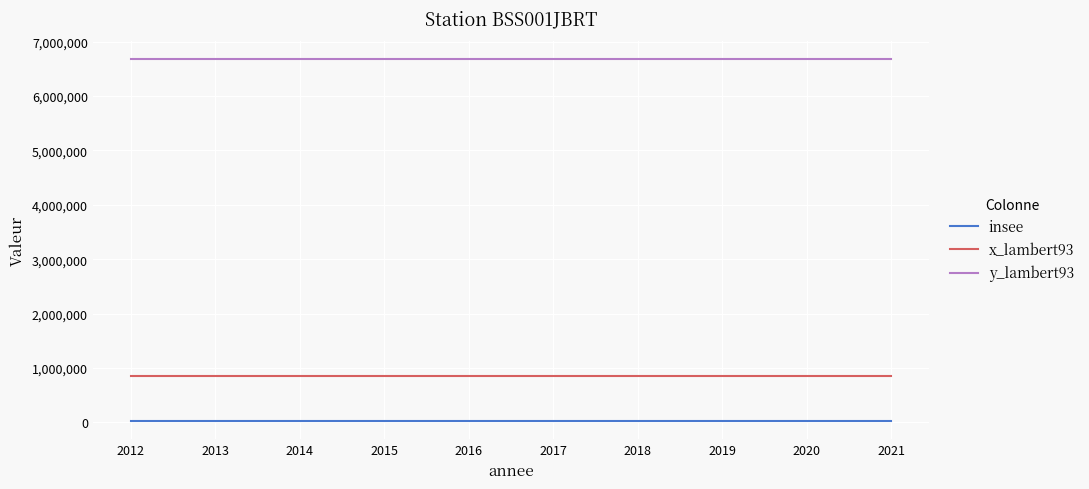

List the series in order of their peak value, lowest first.

insee, x_lambert93, y_lambert93